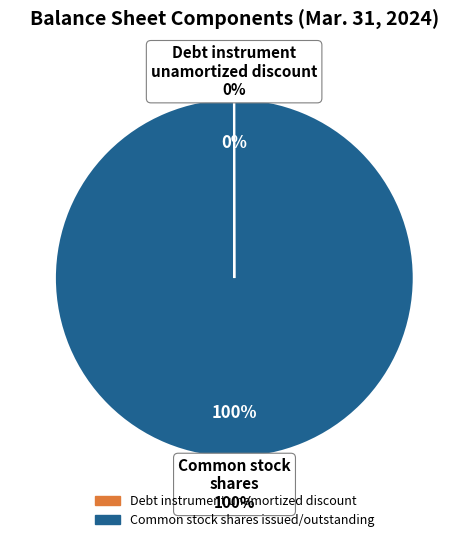

Do Common stock shares issued and Debt instrument unamortized discount together represent more than half of the pie?

Yes